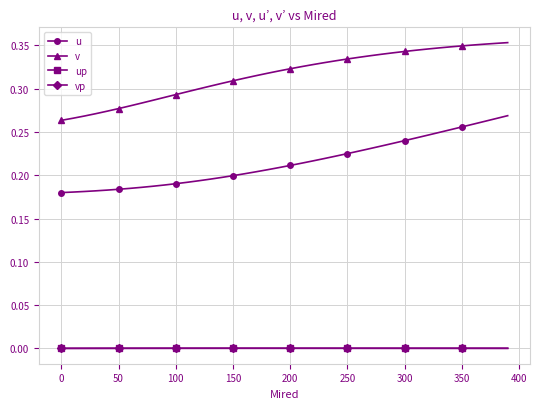

True or false: v and u intersect in this chart.

False